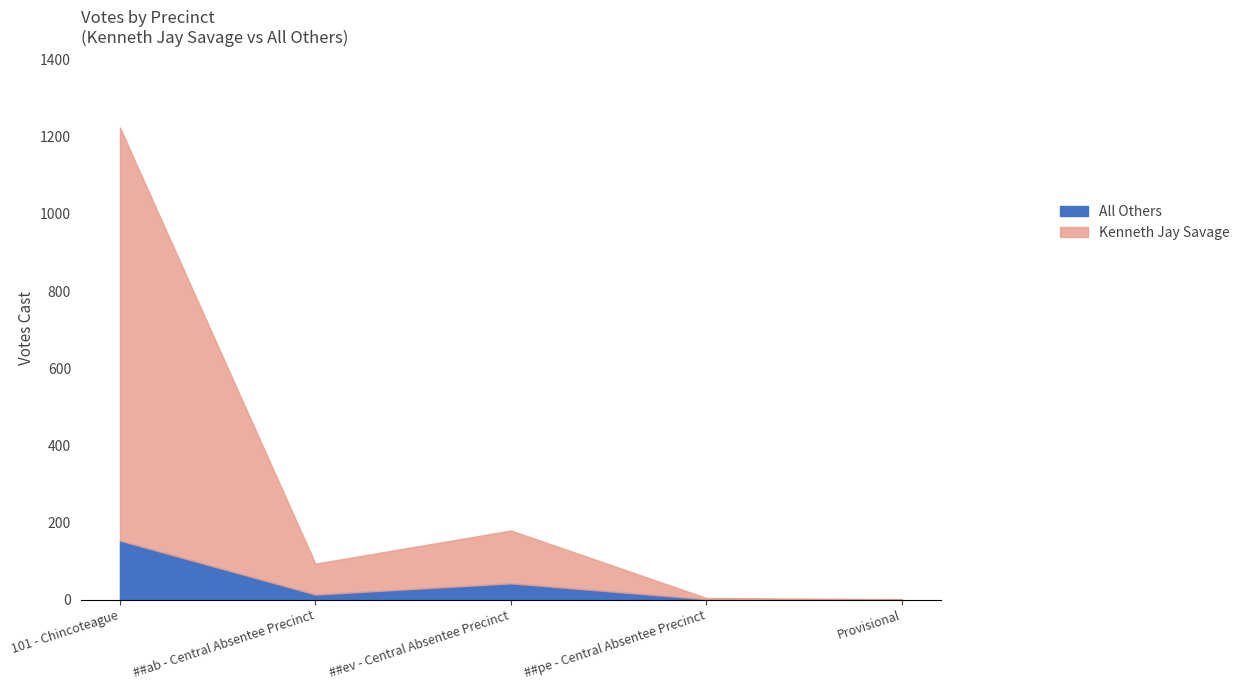

List the series in order of their overall mean, lowest first.

All Others, Kenneth Jay Savage